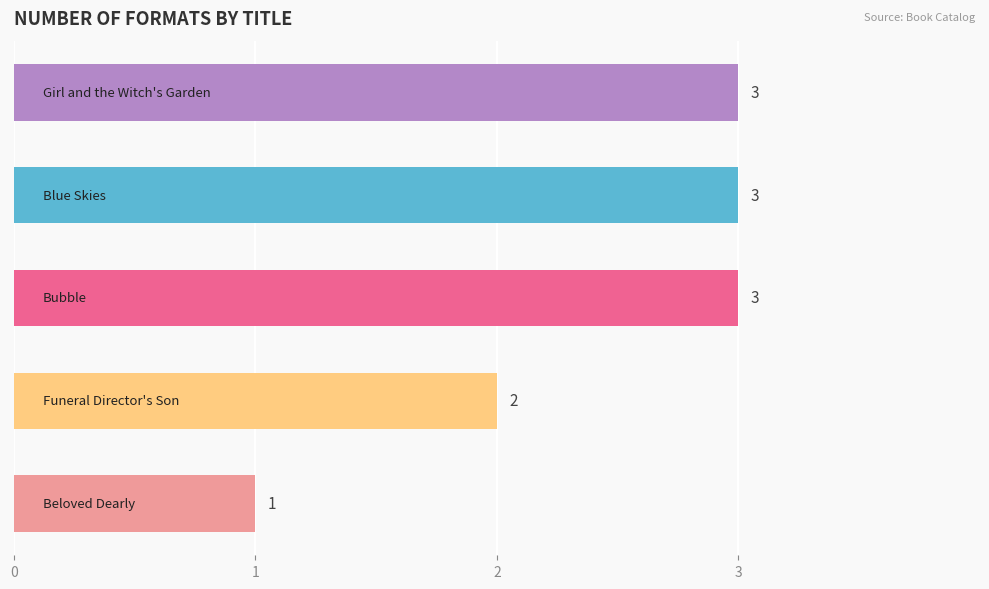

Reading top to bottom, transcribe all the data shown in this chart.

3	3	3	2	1